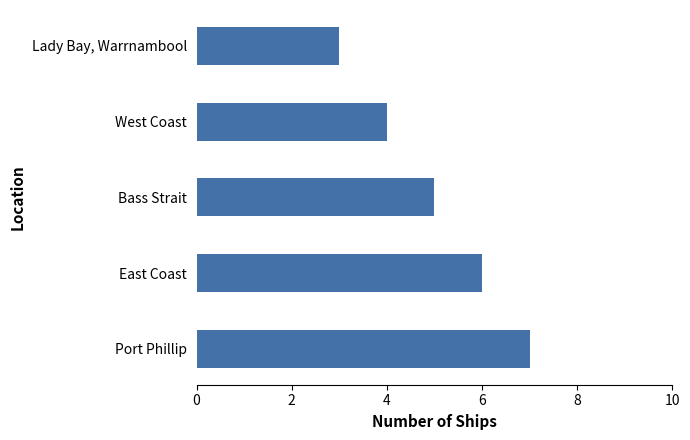

What is the change in value from Port Phillip to Lady Bay, Warrnambool?

-4